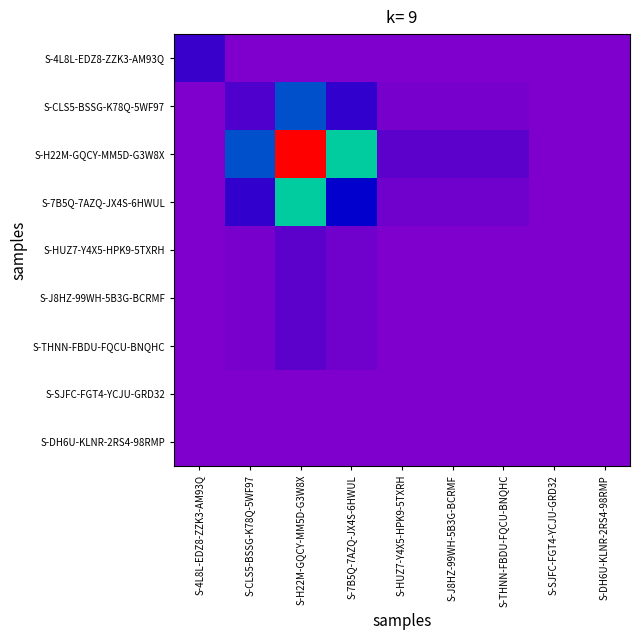

Reading left to right, what are all the values shown in this chart?

S-4L8L-EDZ8-ZZK3-AM93Q: S-4L8L-EDZ8-ZZK3-AM93Q=0.1	S-CLS5-BSSG-K78Q-5WF97=0.0	S-H22M-GQCY-MM5D-G3W8X=0.0	S-7B5Q-7AZQ-JX4S-6HWUL=0.0	S-HUZ7-Y4X5-HPK9-5TXRH=0.0	S-J8HZ-99WH-5B3G-BCRMF=0.0	S-THNN-FBDU-FQCU-BNQHC=0.0	S-SJFC-FGT4-YCJU-GRD32=0.0	S-DH6U-KLNR-2RS4-98RMP=0.0
S-CLS5-BSSG-K78Q-5WF97: S-4L8L-EDZ8-ZZK3-AM93Q=0.0	S-CLS5-BSSG-K78Q-5WF97=0.1	S-H22M-GQCY-MM5D-G3W8X=0.3	S-7B5Q-7AZQ-JX4S-6HWUL=0.1	S-HUZ7-Y4X5-HPK9-5TXRH=0.0	S-J8HZ-99WH-5B3G-BCRMF=0.0	S-THNN-FBDU-FQCU-BNQHC=0.0	S-SJFC-FGT4-YCJU-GRD32=0.0	S-DH6U-KLNR-2RS4-98RMP=0.0
S-H22M-GQCY-MM5D-G3W8X: S-4L8L-EDZ8-ZZK3-AM93Q=0.0	S-CLS5-BSSG-K78Q-5WF97=0.3	S-H22M-GQCY-MM5D-G3W8X=1.0	S-7B5Q-7AZQ-JX4S-6HWUL=0.4	S-HUZ7-Y4X5-HPK9-5TXRH=0.1	S-J8HZ-99WH-5B3G-BCRMF=0.1	S-THNN-FBDU-FQCU-BNQHC=0.1	S-SJFC-FGT4-YCJU-GRD32=0.0	S-DH6U-KLNR-2RS4-98RMP=0.0
S-7B5Q-7AZQ-JX4S-6HWUL: S-4L8L-EDZ8-ZZK3-AM93Q=0.0	S-CLS5-BSSG-K78Q-5WF97=0.1	S-H22M-GQCY-MM5D-G3W8X=0.4	S-7B5Q-7AZQ-JX4S-6HWUL=0.2	S-HUZ7-Y4X5-HPK9-5TXRH=0.0	S-J8HZ-99WH-5B3G-BCRMF=0.0	S-THNN-FBDU-FQCU-BNQHC=0.0	S-SJFC-FGT4-YCJU-GRD32=0.0	S-DH6U-KLNR-2RS4-98RMP=0.0
S-HUZ7-Y4X5-HPK9-5TXRH: S-4L8L-EDZ8-ZZK3-AM93Q=0.0	S-CLS5-BSSG-K78Q-5WF97=0.0	S-H22M-GQCY-MM5D-G3W8X=0.1	S-7B5Q-7AZQ-JX4S-6HWUL=0.0	S-HUZ7-Y4X5-HPK9-5TXRH=0.0	S-J8HZ-99WH-5B3G-BCRMF=0.0	S-THNN-FBDU-FQCU-BNQHC=0.0	S-SJFC-FGT4-YCJU-GRD32=0.0	S-DH6U-KLNR-2RS4-98RMP=0.0
S-J8HZ-99WH-5B3G-BCRMF: S-4L8L-EDZ8-ZZK3-AM93Q=0.0	S-CLS5-BSSG-K78Q-5WF97=0.0	S-H22M-GQCY-MM5D-G3W8X=0.1	S-7B5Q-7AZQ-JX4S-6HWUL=0.0	S-HUZ7-Y4X5-HPK9-5TXRH=0.0	S-J8HZ-99WH-5B3G-BCRMF=0.0	S-THNN-FBDU-FQCU-BNQHC=0.0	S-SJFC-FGT4-YCJU-GRD32=0.0	S-DH6U-KLNR-2RS4-98RMP=0.0
S-THNN-FBDU-FQCU-BNQHC: S-4L8L-EDZ8-ZZK3-AM93Q=0.0	S-CLS5-BSSG-K78Q-5WF97=0.0	S-H22M-GQCY-MM5D-G3W8X=0.1	S-7B5Q-7AZQ-JX4S-6HWUL=0.0	S-HUZ7-Y4X5-HPK9-5TXRH=0.0	S-J8HZ-99WH-5B3G-BCRMF=0.0	S-THNN-FBDU-FQCU-BNQHC=0.0	S-SJFC-FGT4-YCJU-GRD32=0.0	S-DH6U-KLNR-2RS4-98RMP=0.0
S-SJFC-FGT4-YCJU-GRD32: S-4L8L-EDZ8-ZZK3-AM93Q=0.0	S-CLS5-BSSG-K78Q-5WF97=0.0	S-H22M-GQCY-MM5D-G3W8X=0.0	S-7B5Q-7AZQ-JX4S-6HWUL=0.0	S-HUZ7-Y4X5-HPK9-5TXRH=0.0	S-J8HZ-99WH-5B3G-BCRMF=0.0	S-THNN-FBDU-FQCU-BNQHC=0.0	S-SJFC-FGT4-YCJU-GRD32=0.0	S-DH6U-KLNR-2RS4-98RMP=0.0
S-DH6U-KLNR-2RS4-98RMP: S-4L8L-EDZ8-ZZK3-AM93Q=0.0	S-CLS5-BSSG-K78Q-5WF97=0.0	S-H22M-GQCY-MM5D-G3W8X=0.0	S-7B5Q-7AZQ-JX4S-6HWUL=0.0	S-HUZ7-Y4X5-HPK9-5TXRH=0.0	S-J8HZ-99WH-5B3G-BCRMF=0.0	S-THNN-FBDU-FQCU-BNQHC=0.0	S-SJFC-FGT4-YCJU-GRD32=0.0	S-DH6U-KLNR-2RS4-98RMP=0.0